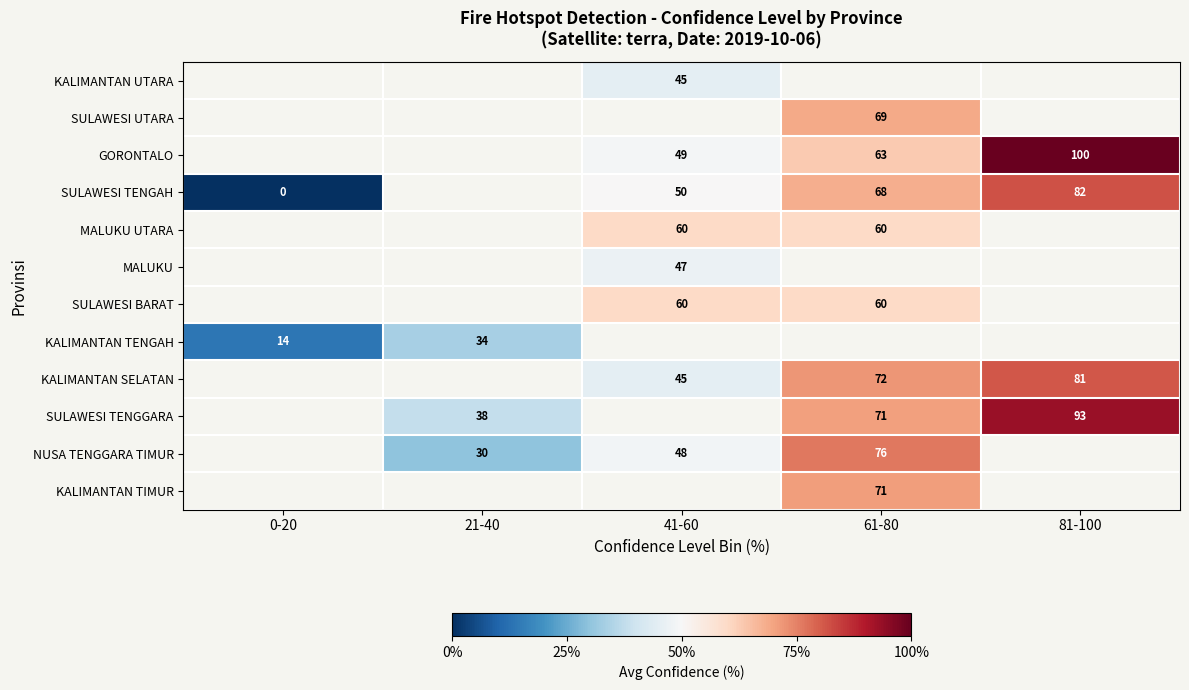

Is it true that MALUKU UTARA equals 0.3 at 41-60?

False